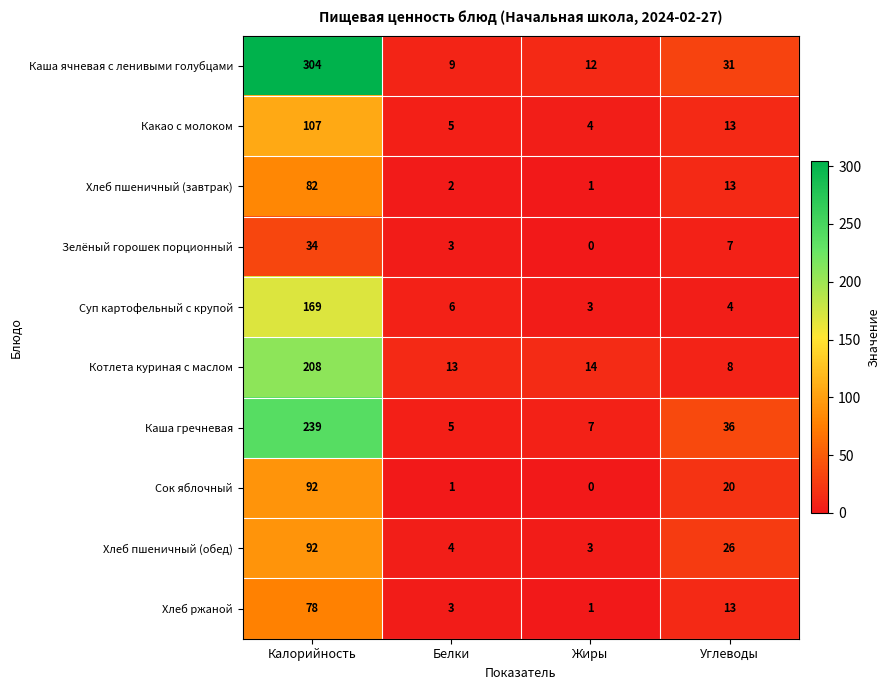

At which label does Сок яблочный first exceed 20?

Калорийность